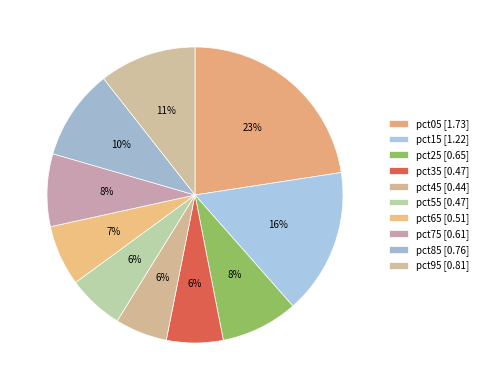

Does any single category account for the majority?

No